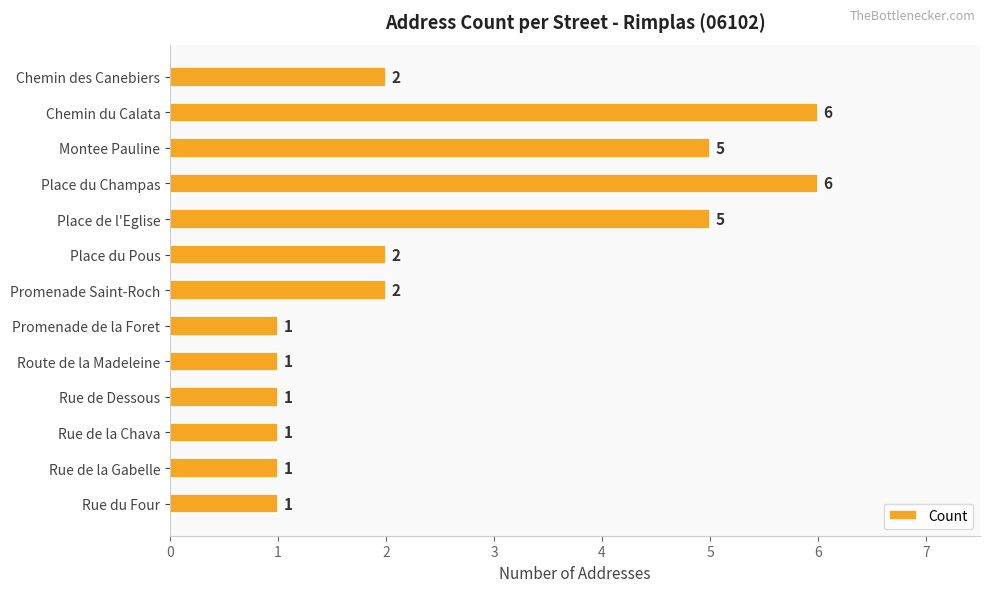

What is the difference between the second highest and minimum values?

5